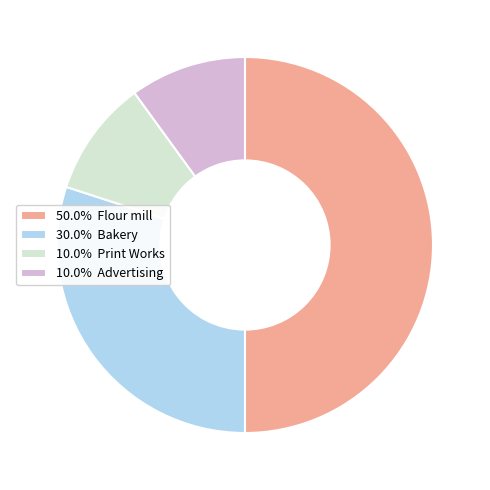

Combined, do 50.0% Flour mill and 30.0% Bakery account for over 50%?

Yes